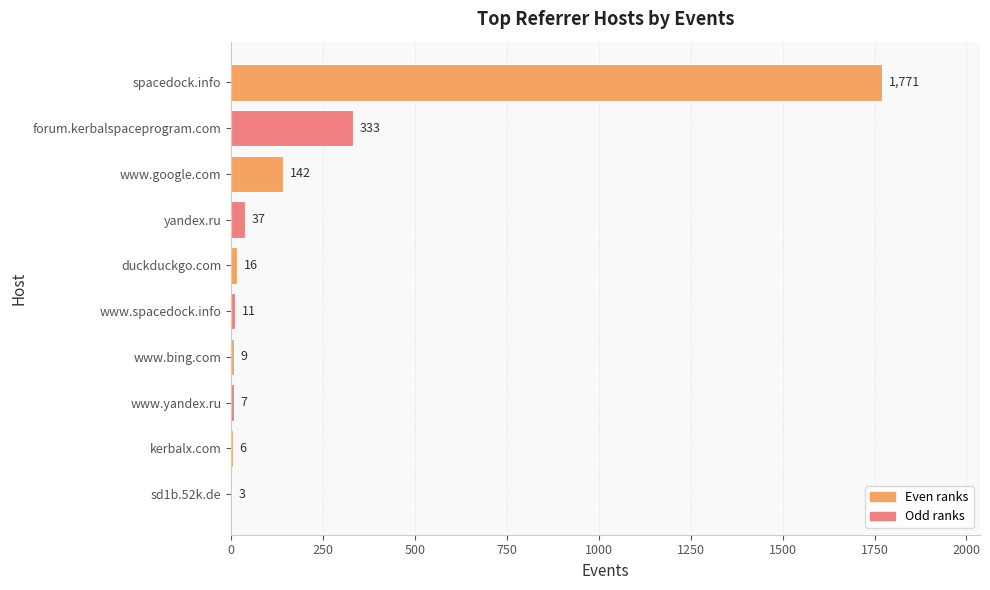

What is the sum of all values?

2335